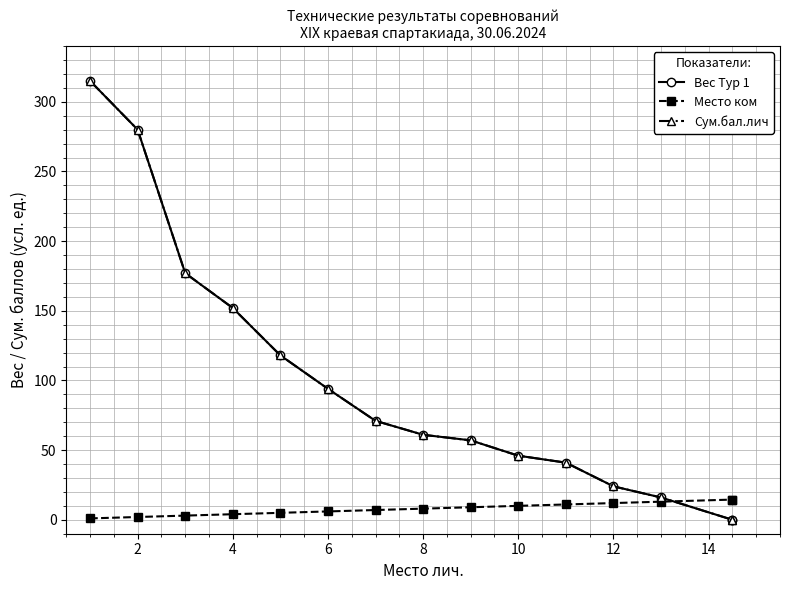

How many distinct data groups are displayed?

3